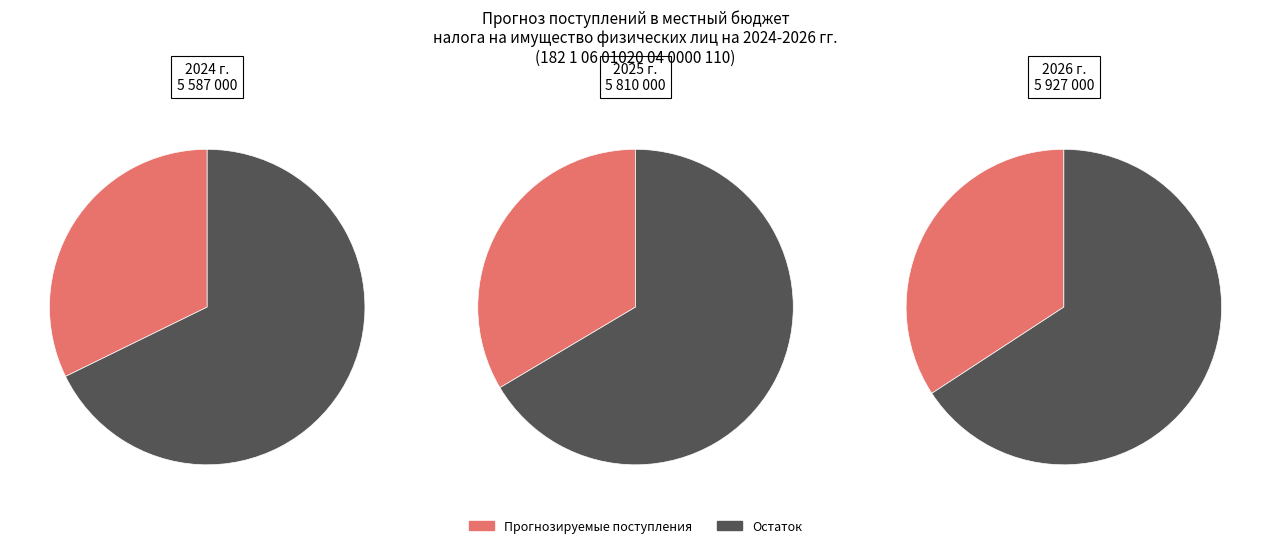

To the nearest percent, what portion does Ожидаемое поступление в 2025 г. represent?

34%